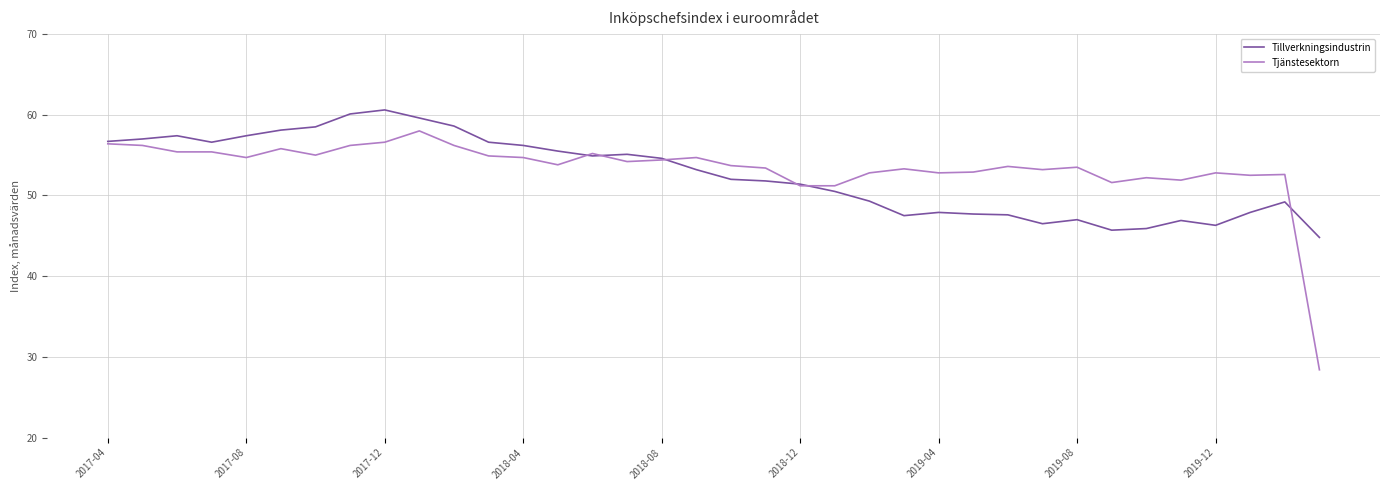

What is the minimum value for Tjänstesektorn?

28.4